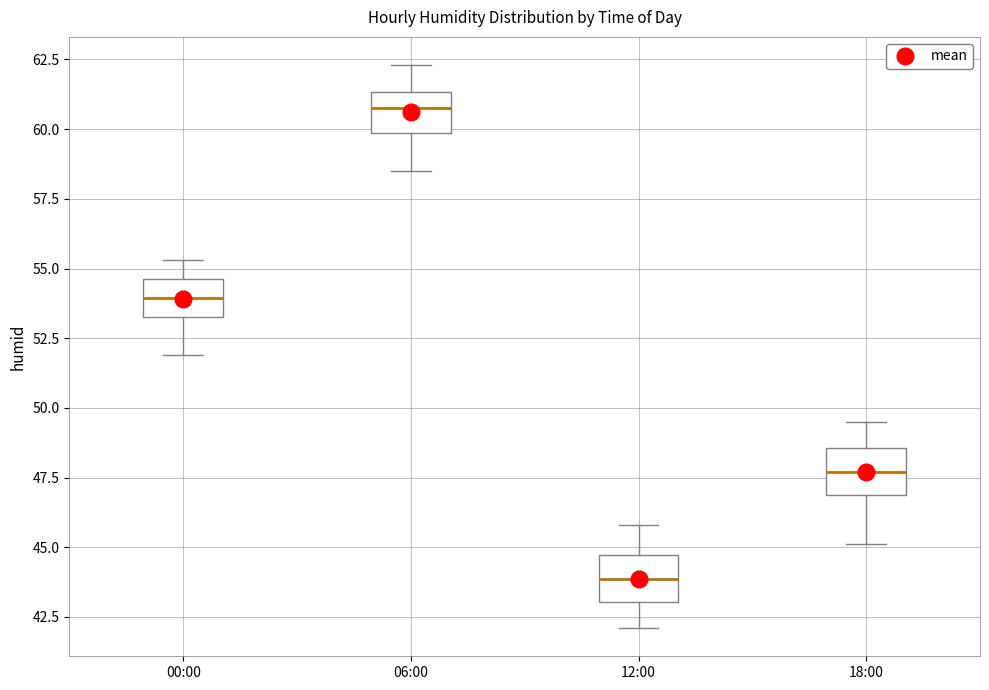

Where does the median line of the box for 00:00 sit on the y-axis? The values are not printed on the chart, so give them approximately, as read against the axis.

54.0